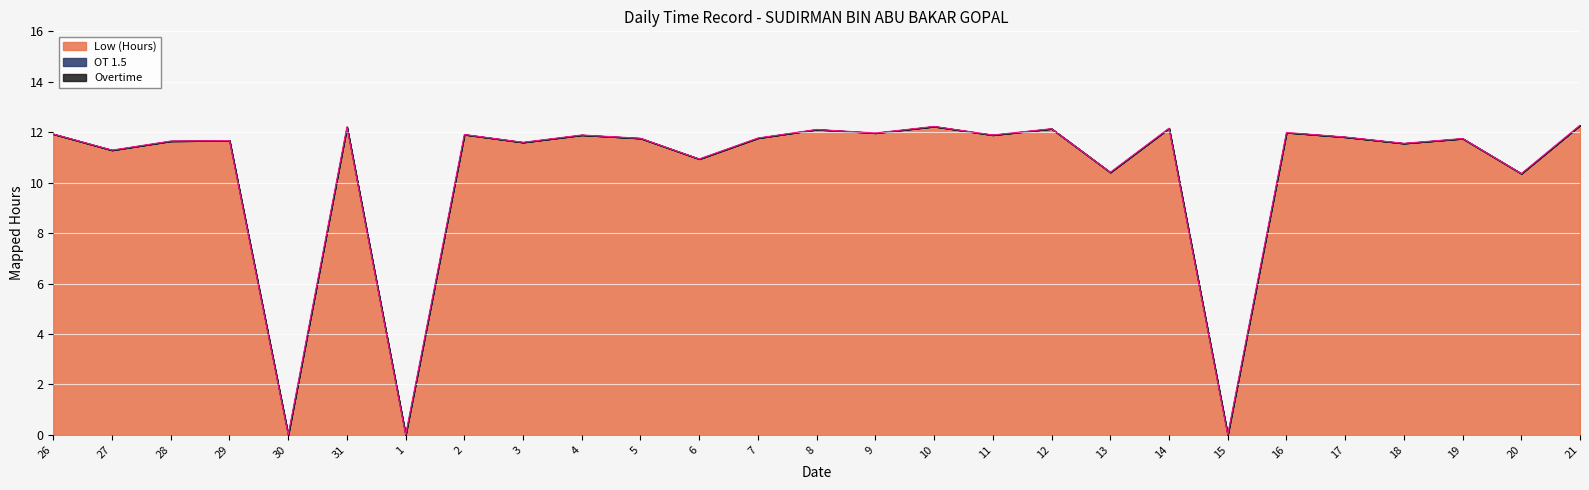

The value of OT 1.5 at 4 is 0.0. True or false?

True